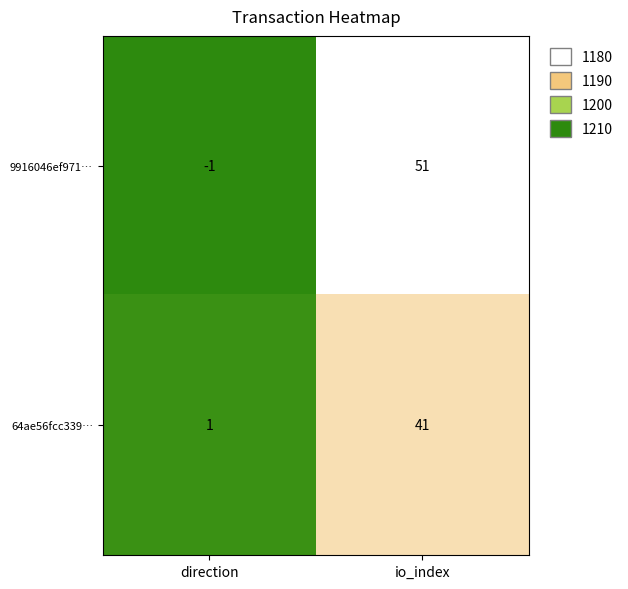

How many values in 9916046ef971… are above zero?

1